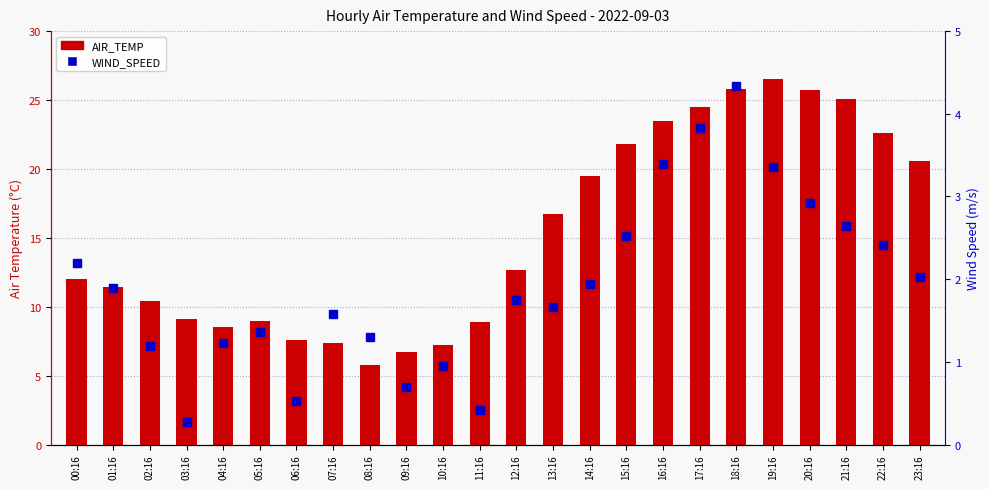

What is the difference between the WIND_SPEED values at 00:16 and 17:16?

1.6